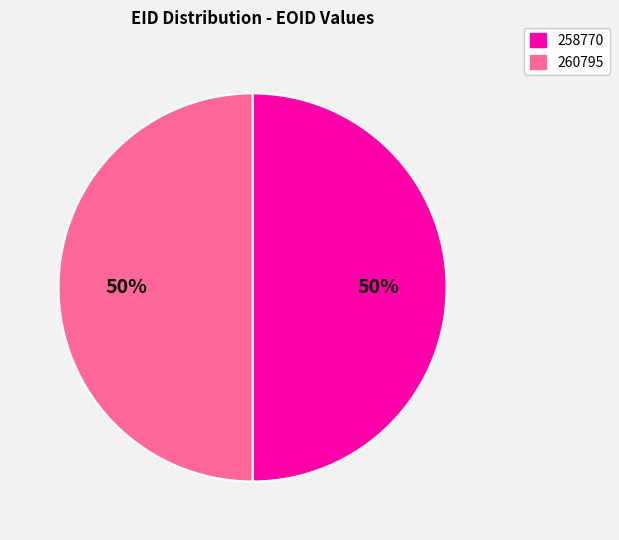

Is the sum of 258770 and 260795 greater than half?

Yes